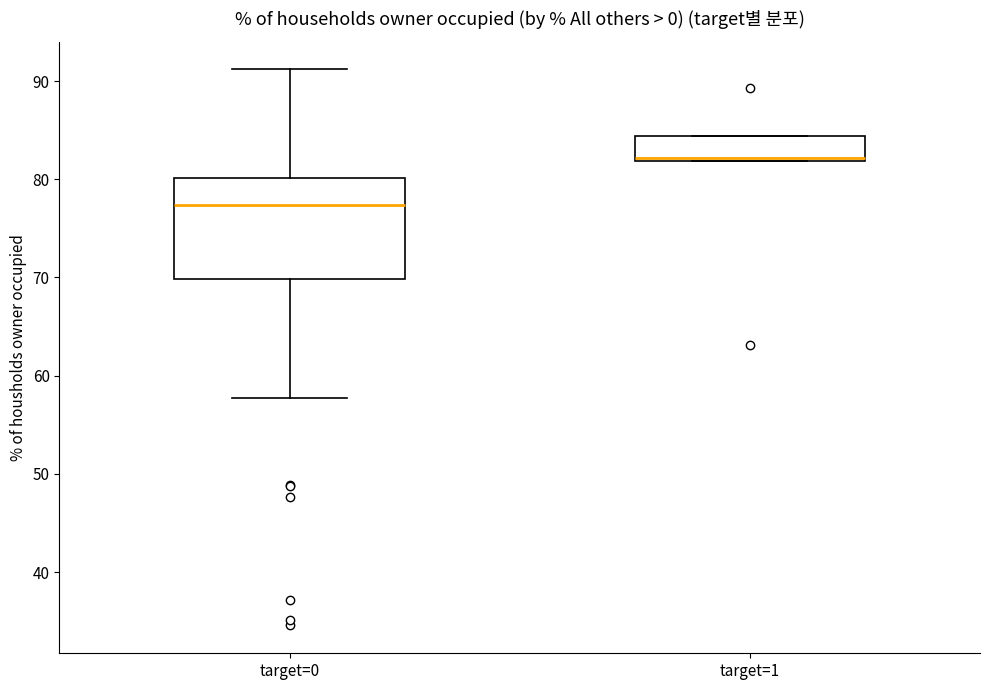

Reading left to right, transcribe this box plot: for each box, give where its median line is, the range the box spans, and where its two whiskers end, as read against the y-axis. The values are not printed on the chart, so give them approximately, as read against the axis.

target=0: median 77, box 70 to 80, whiskers 58 to 91
target=1: median 82 (just above the box's lower edge), box 82 to 84, whiskers 82 to 84